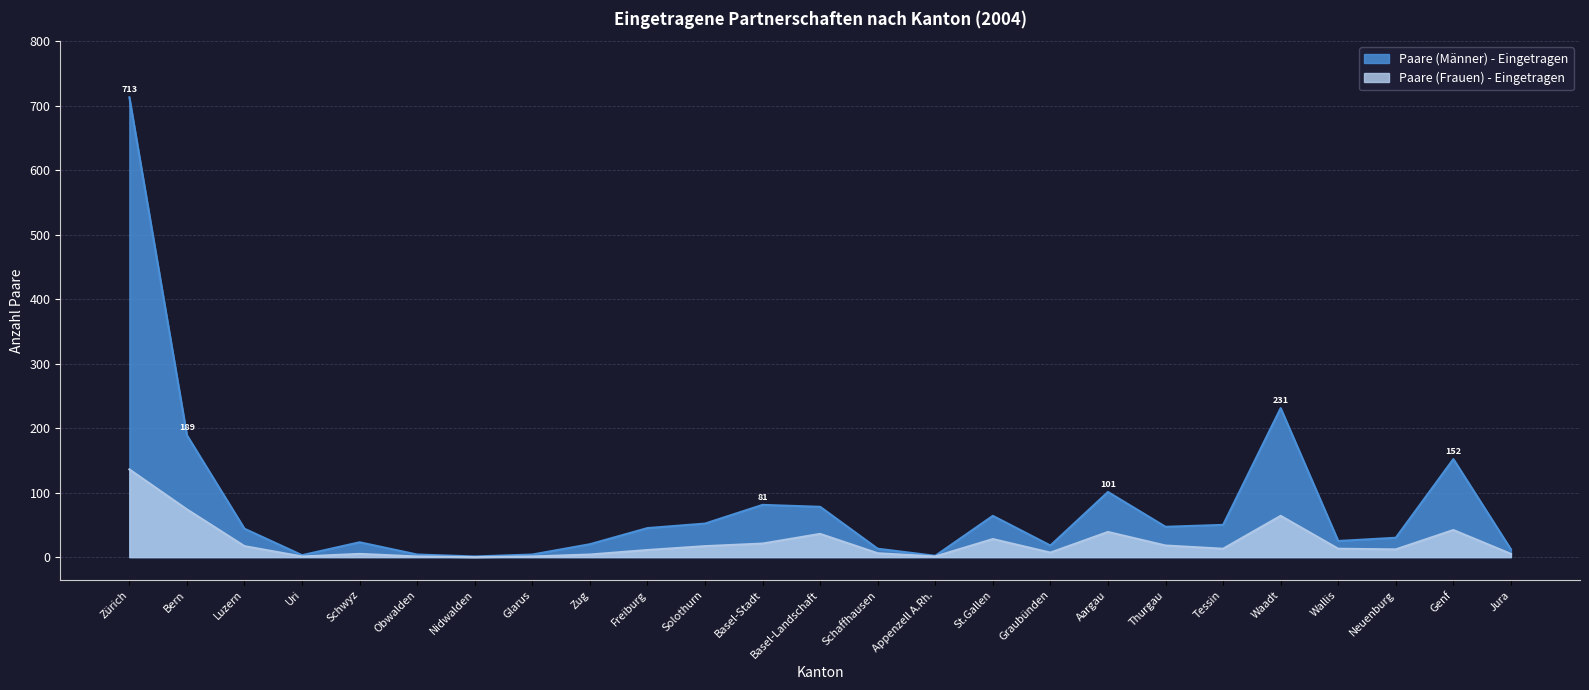

Where is the first local minimum for Paare (Männer) - Eingetragen?

Uri